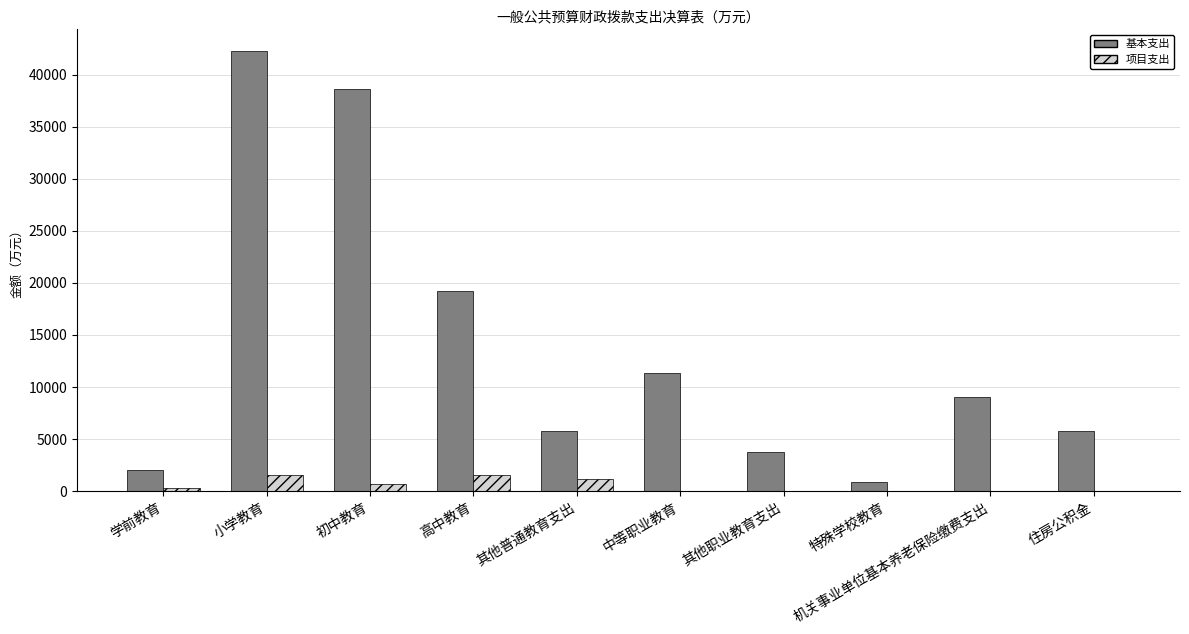

The value of 基本支出 at 高中教育 is 27012.8. True or false?

False